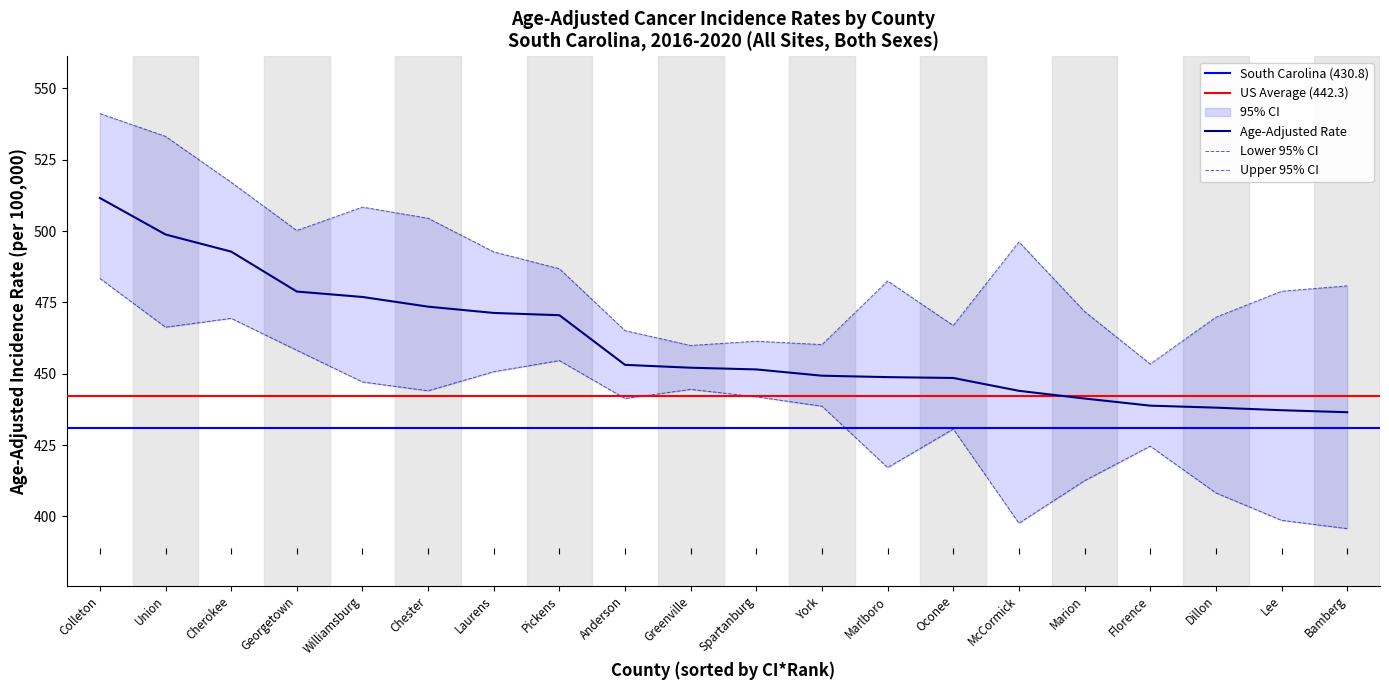

How many distinct data groups are displayed?

3